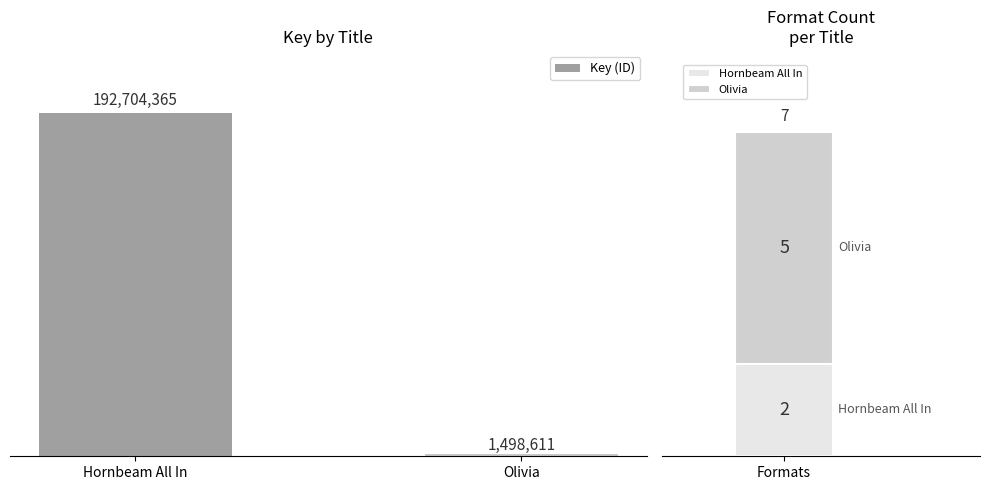

What is the sum of the values at Hornbeam All In and Olivia?

194202976